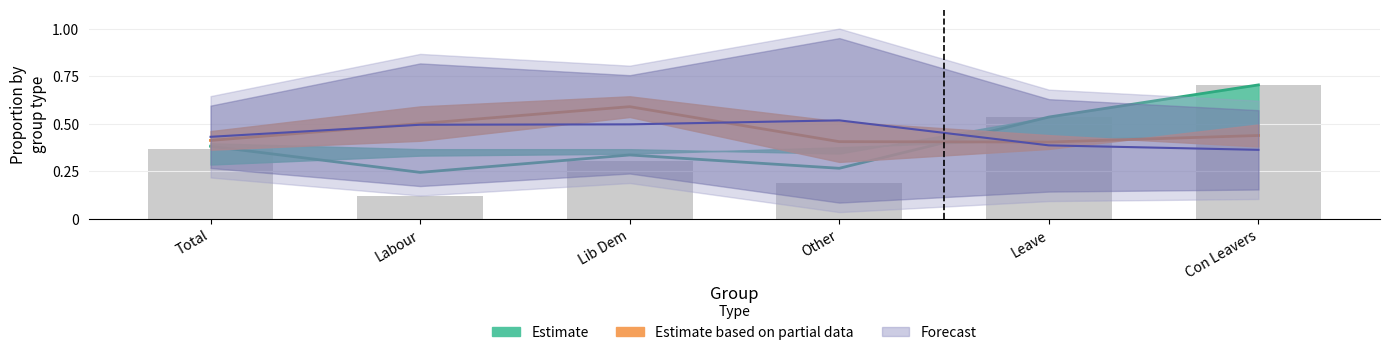

What is the value of the 2019 Conservative Leavers bar at the 2nd from the left?

0.2